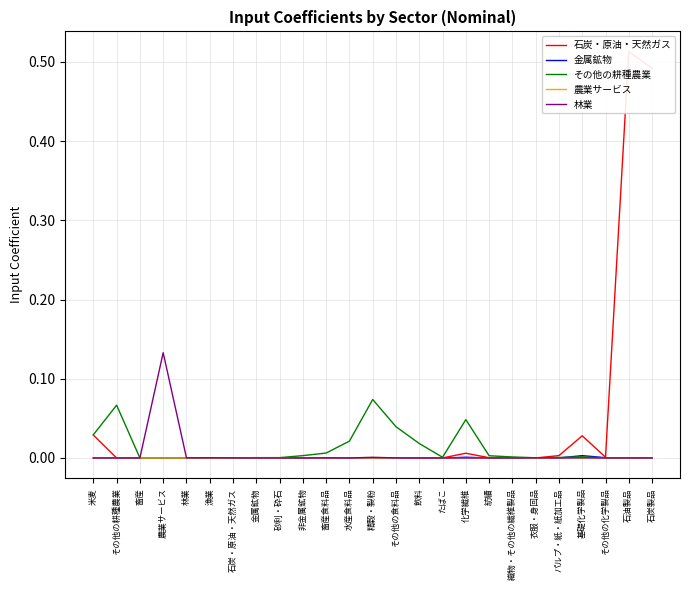

Is it true that 石炭・原油・天然ガス equals 0.0 at 金属鉱物?

False